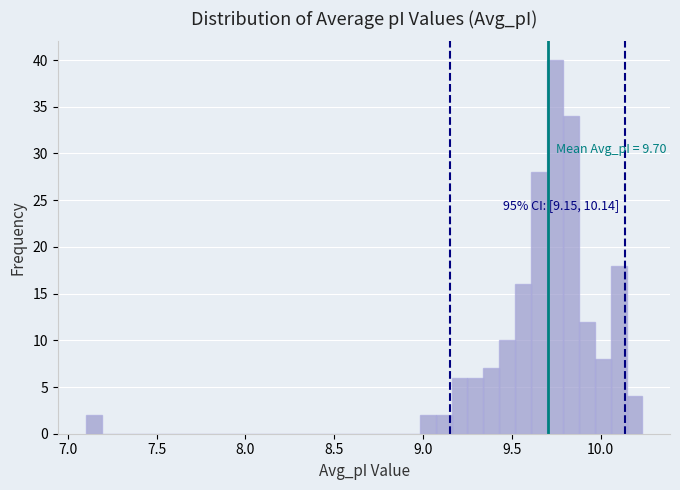

Around what value on the x-axis is the tallest bar? Give the approximate position of its centre, as read against the axis.

9.75